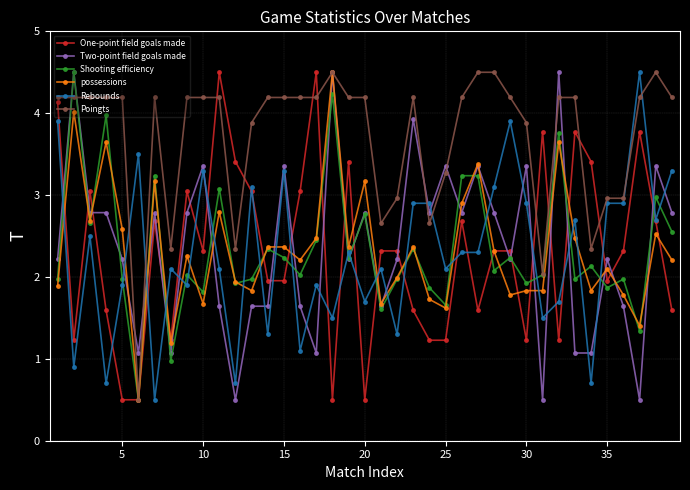

How many lines are shown in the chart?

6